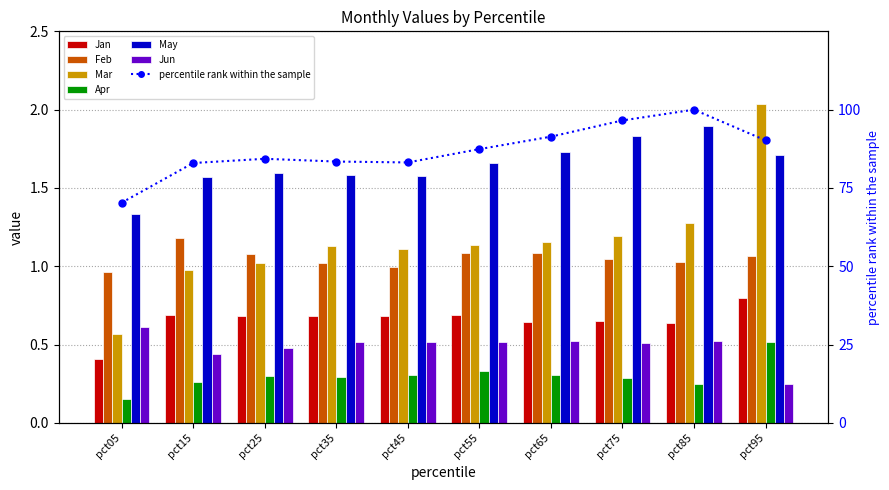

Which series has the largest total across all categories?

May